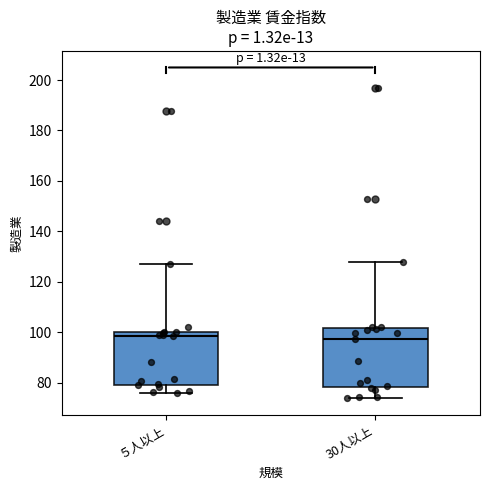

Reading left to right, transcribe this box plot: for each box, give where its median line is, the range the box spans, and where its two whiskers end, as read against the y-axis. The values are not printed on the chart, so give them approximately, as read against the axis.

５人以上: median 98, box 80 to 100, whiskers 76 to 126
30人以上: median 98, box 78 to 102, whiskers 74 to 128